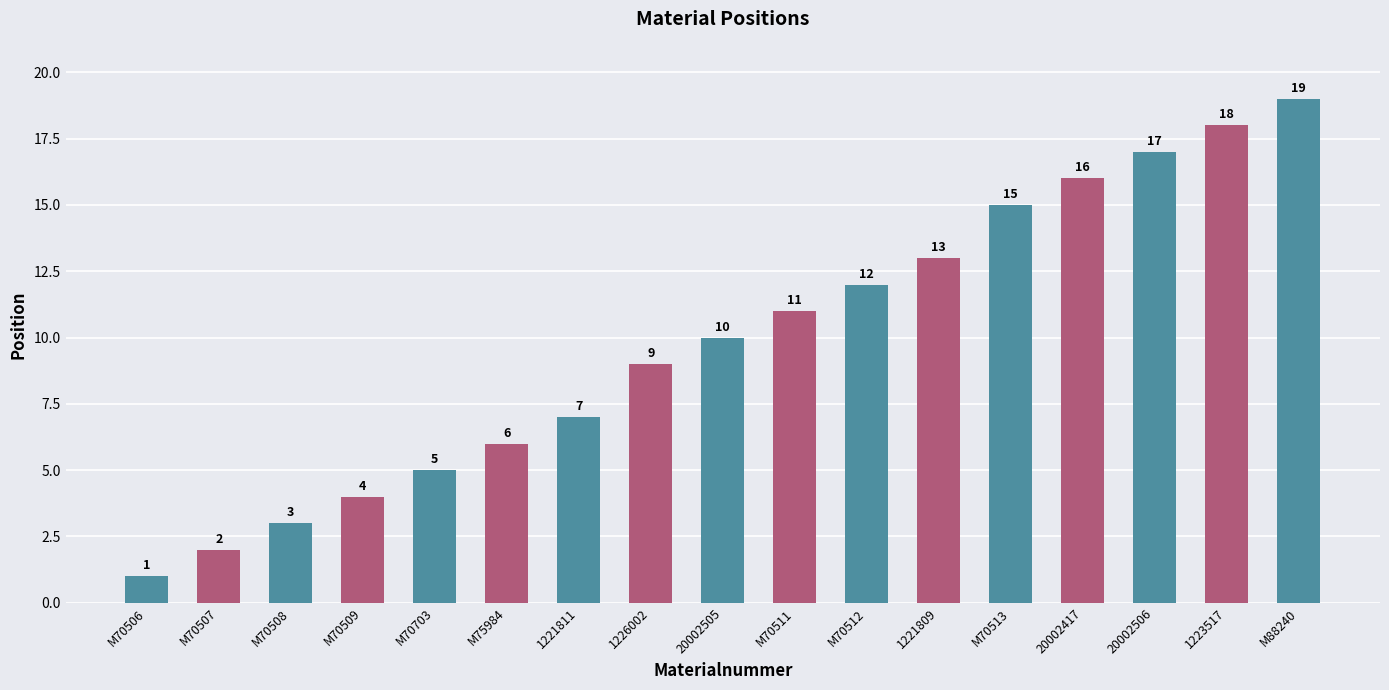

Between 20002506 and M70511, which is larger?

20002506